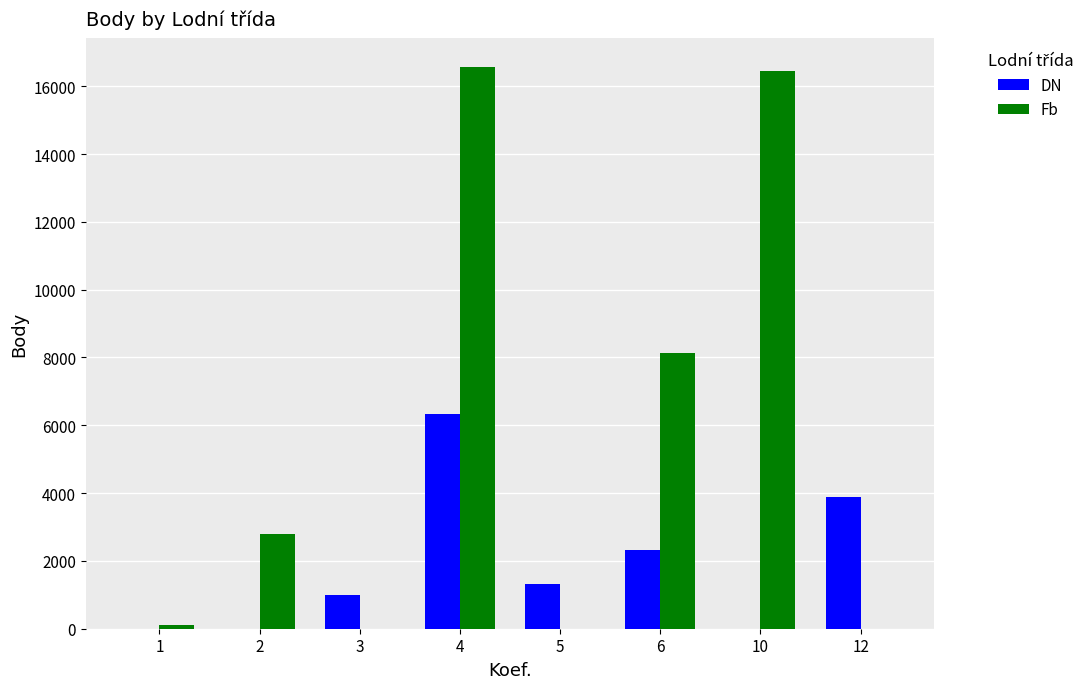

How many data points does each series have?

8